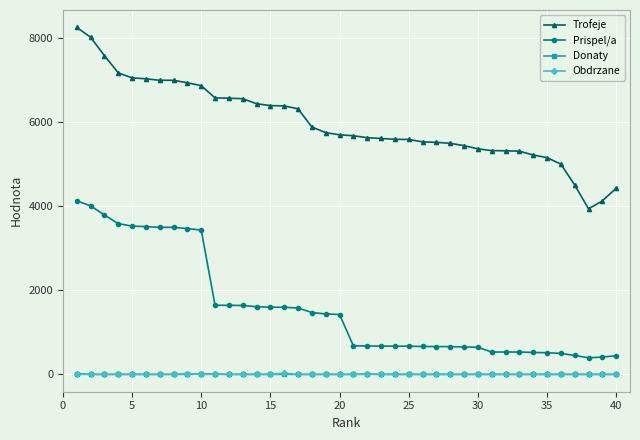

True or false: Trofeje and Donaty cross at least once.

False